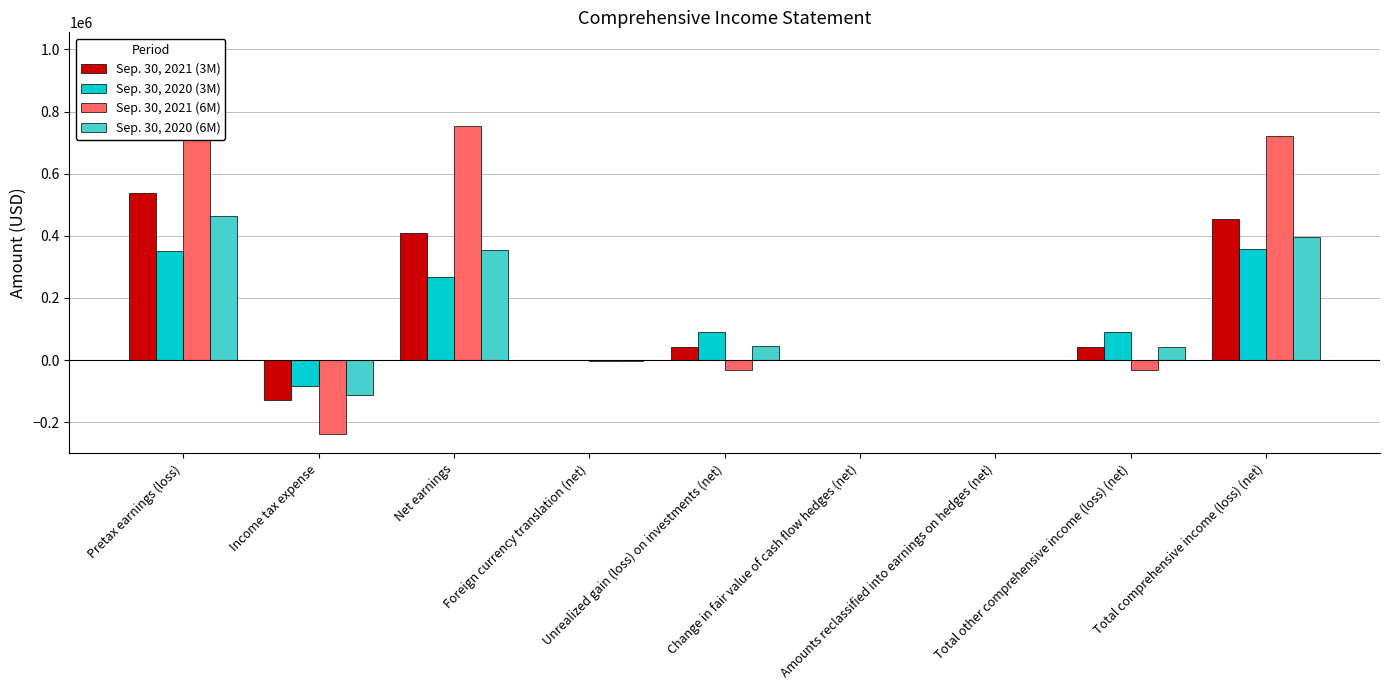

Does the chart contain stacked bars?

No